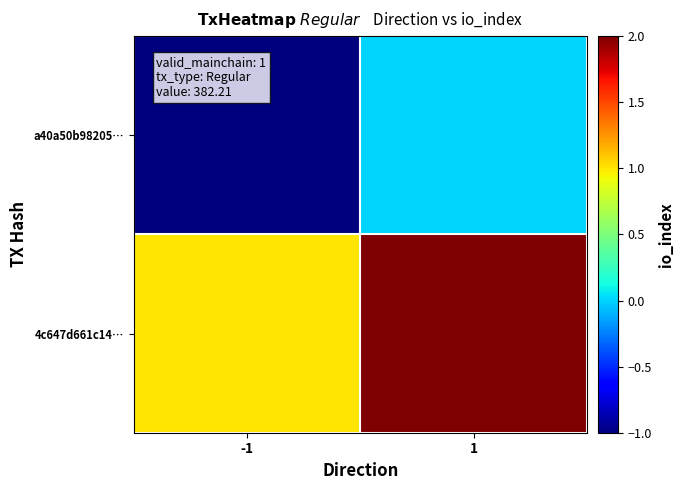

Rank the series at -1 from highest to lowest value.

4c647d661c14…, a40a50b98205…